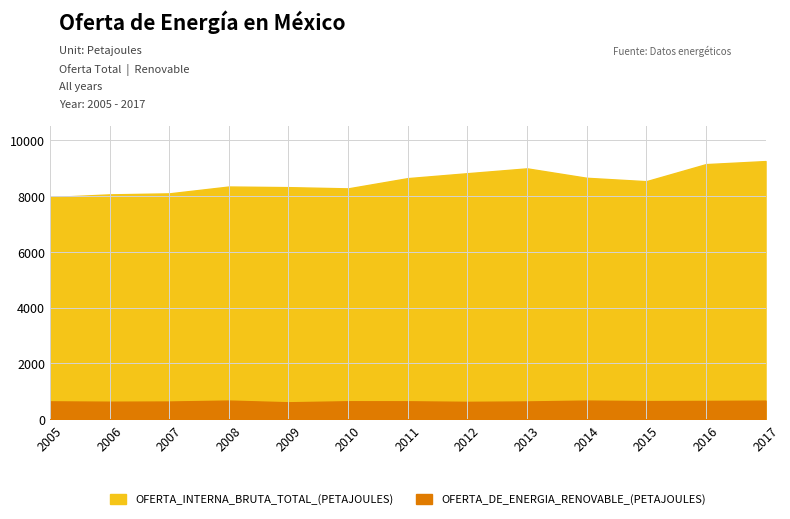

What are all the series names shown in the legend?

OFERTA_INTERNA_BRUTA_TOTAL_(PETAJOULES), OFERTA_DE_ENERGIA_RENOVABLE_(PETAJOULES)